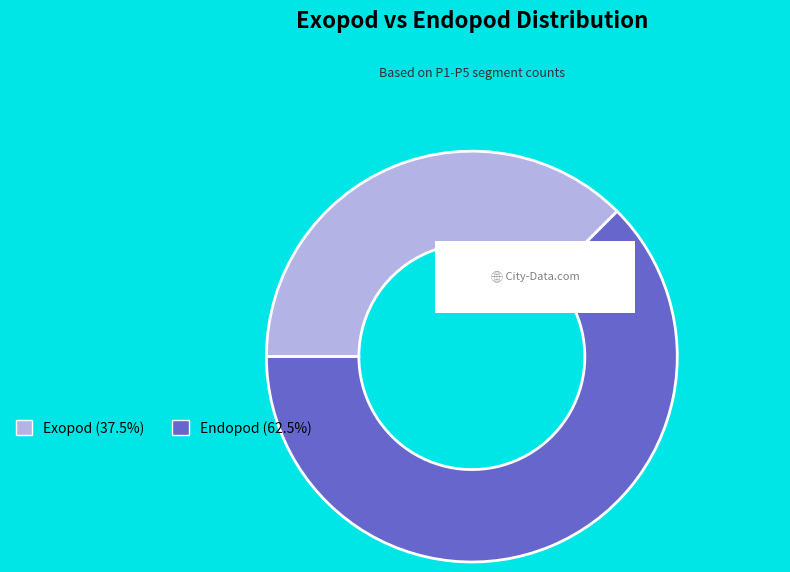

Which category has the biggest portion of the pie?

Endopod